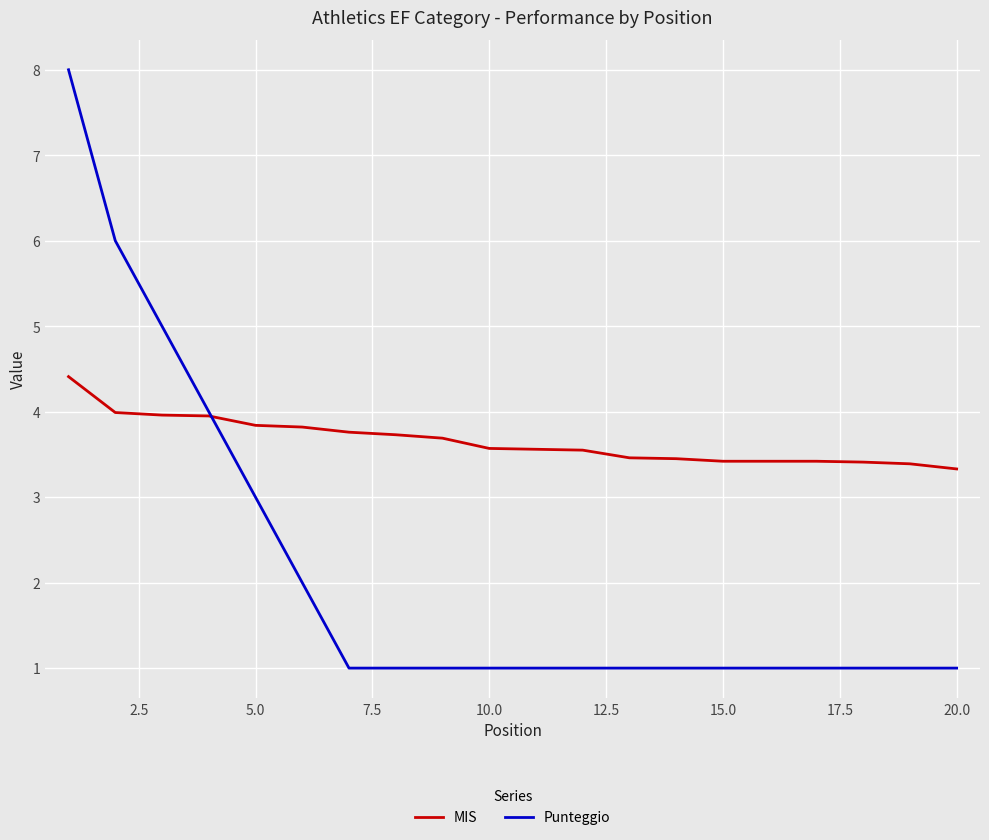

Which series has the widest spread of values?

Punteggio